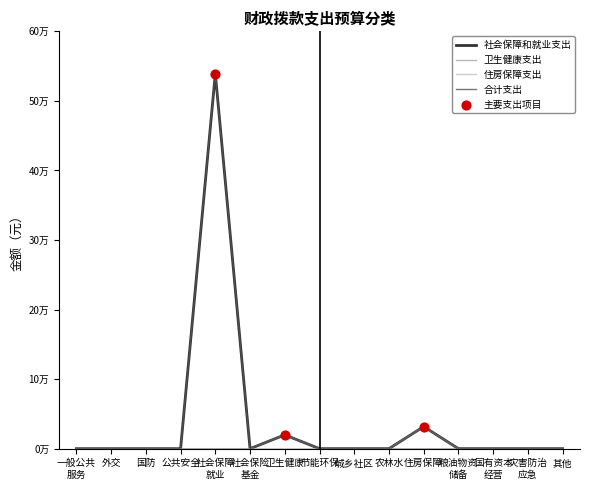

At which category is the sum across all series the highest?

社会保障 就业